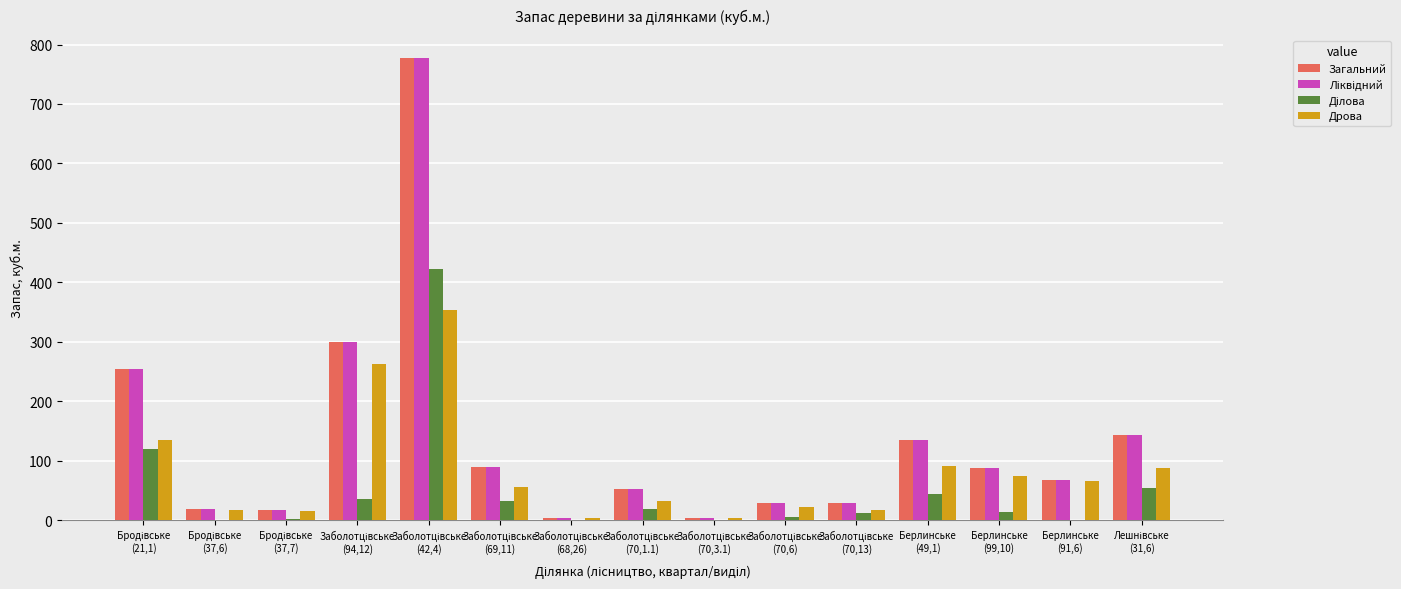

Count the number of data series in this chart.

4